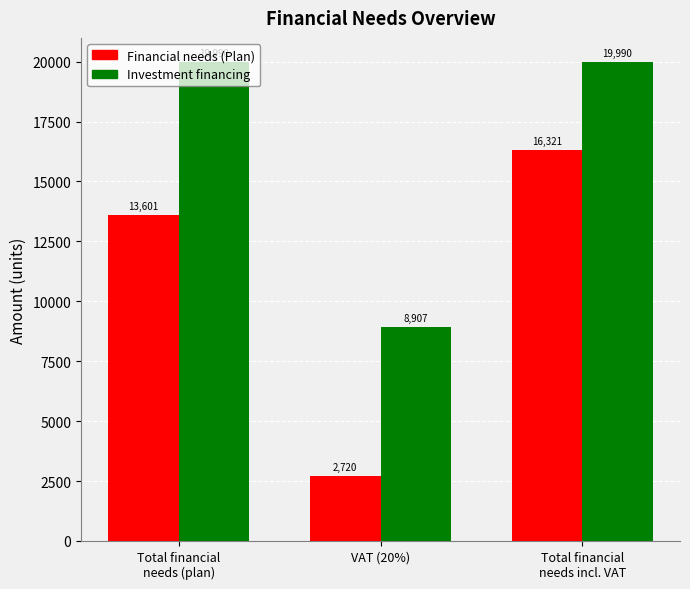

What are all the series names shown in the legend?

Financial needs (Plan), Investment financing